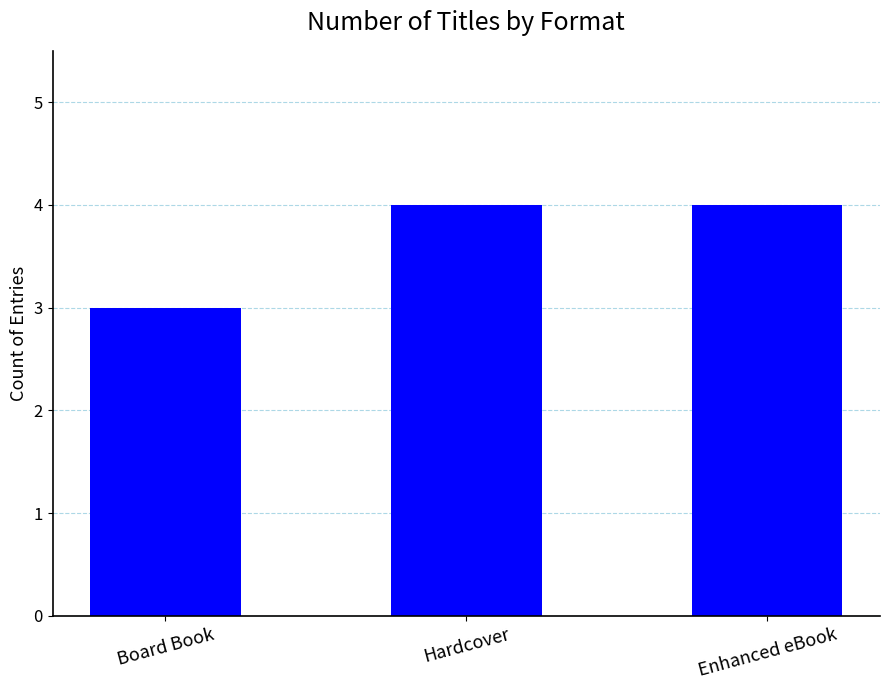

Reading right to left, extract all data points from this chart.

Enhanced eBook=4	Hardcover=4	Board Book=3